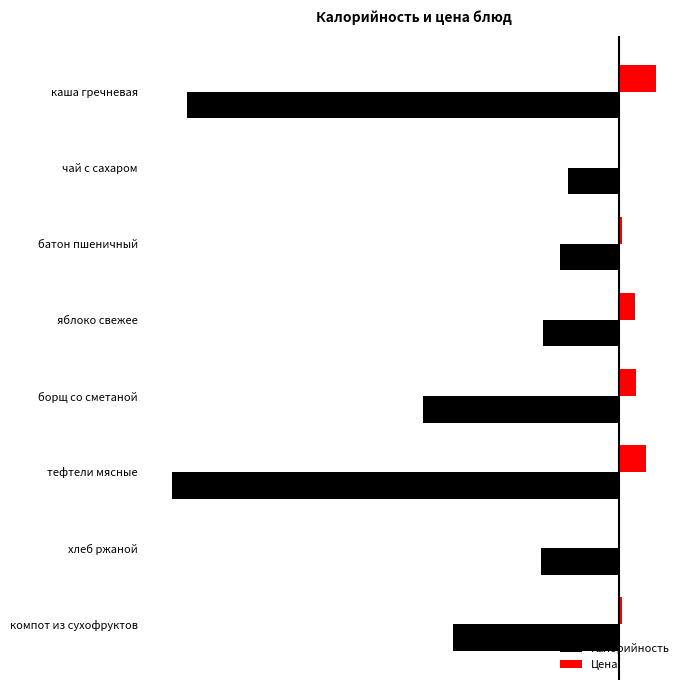

What are all the series names shown in the legend?

Калорийность, Цена